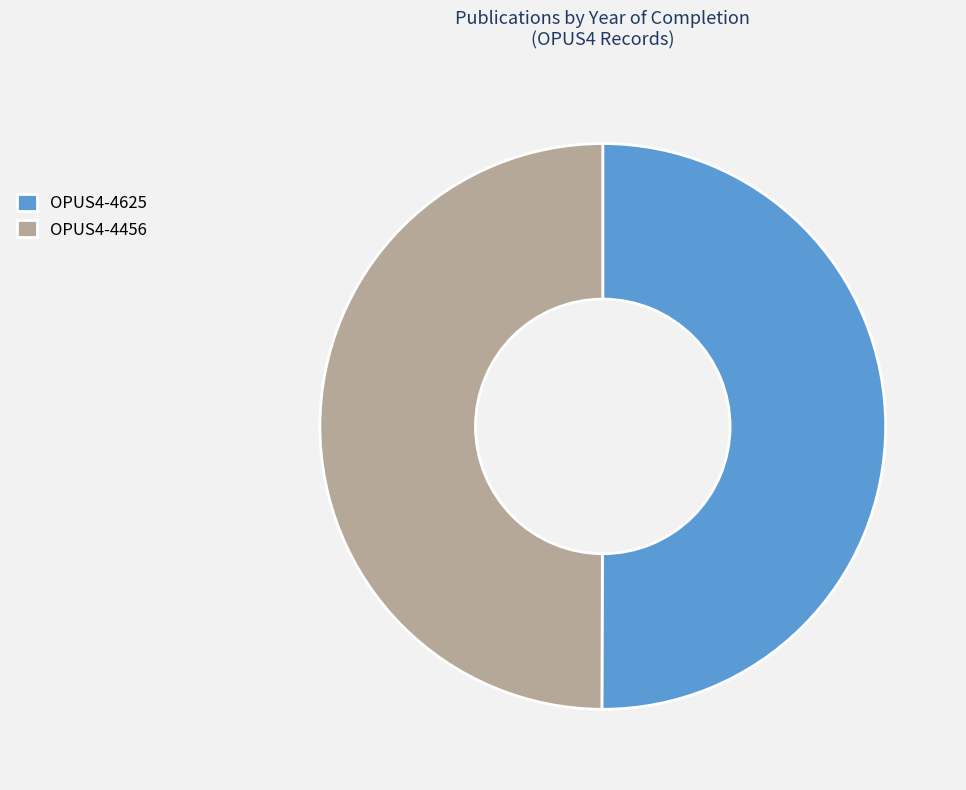

Do OPUS4-4625 and OPUS4-4456 together represent more than half of the pie?

Yes